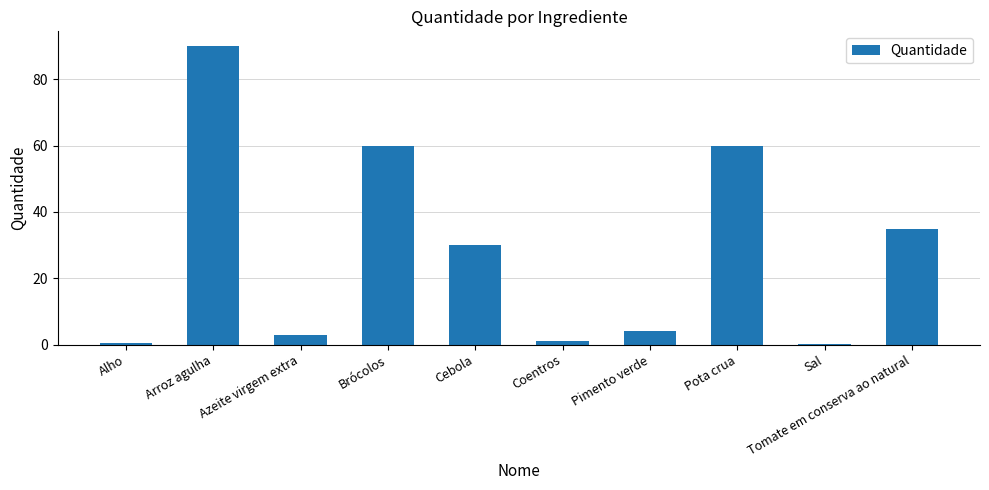

What is the sum of all values?

283.6